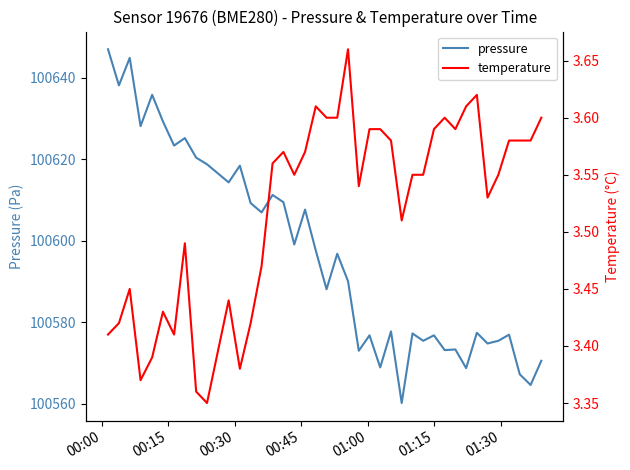

True or false: pressure and temperature cross at least once.

False